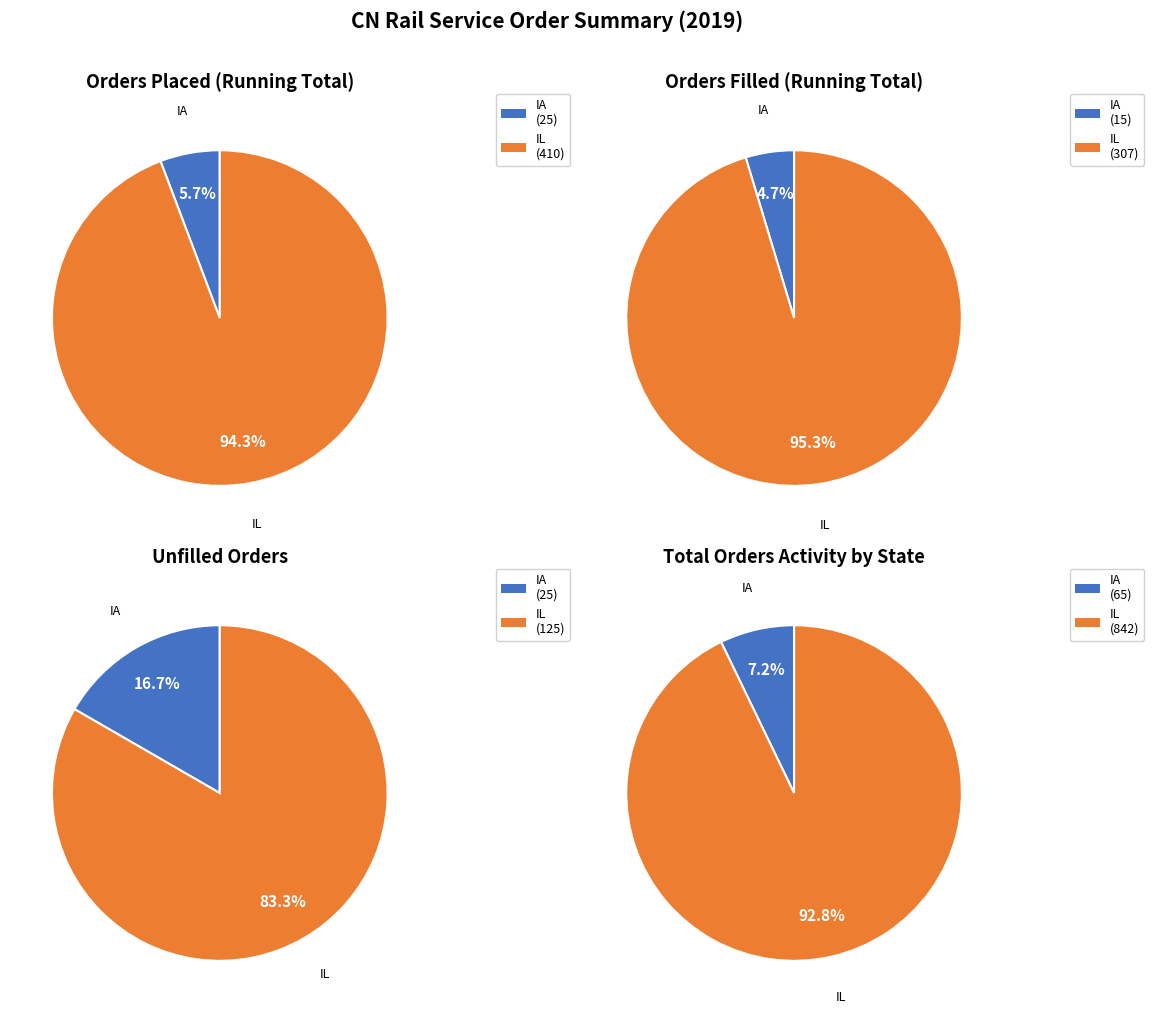

What is the smallest slice in the pie chart?

IA